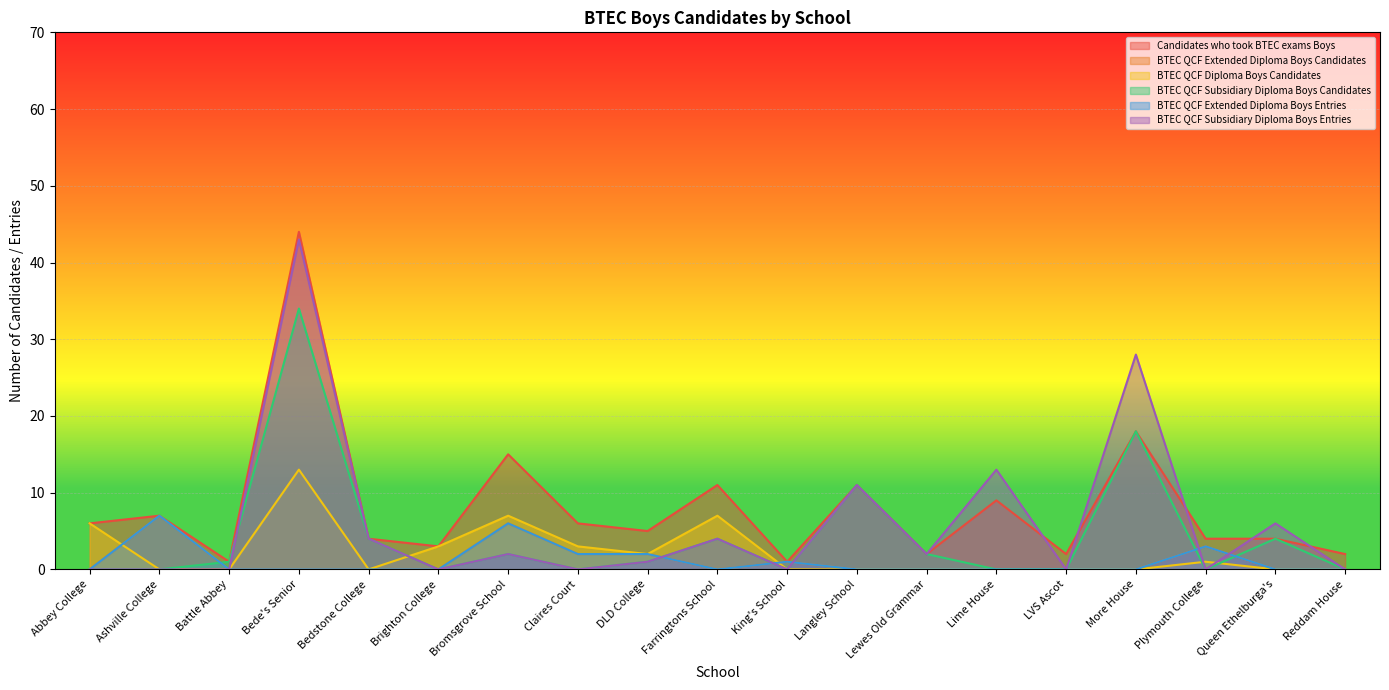

Which series has the largest total across all categories?

Candidates_who_took_BTEC_exams_Boys